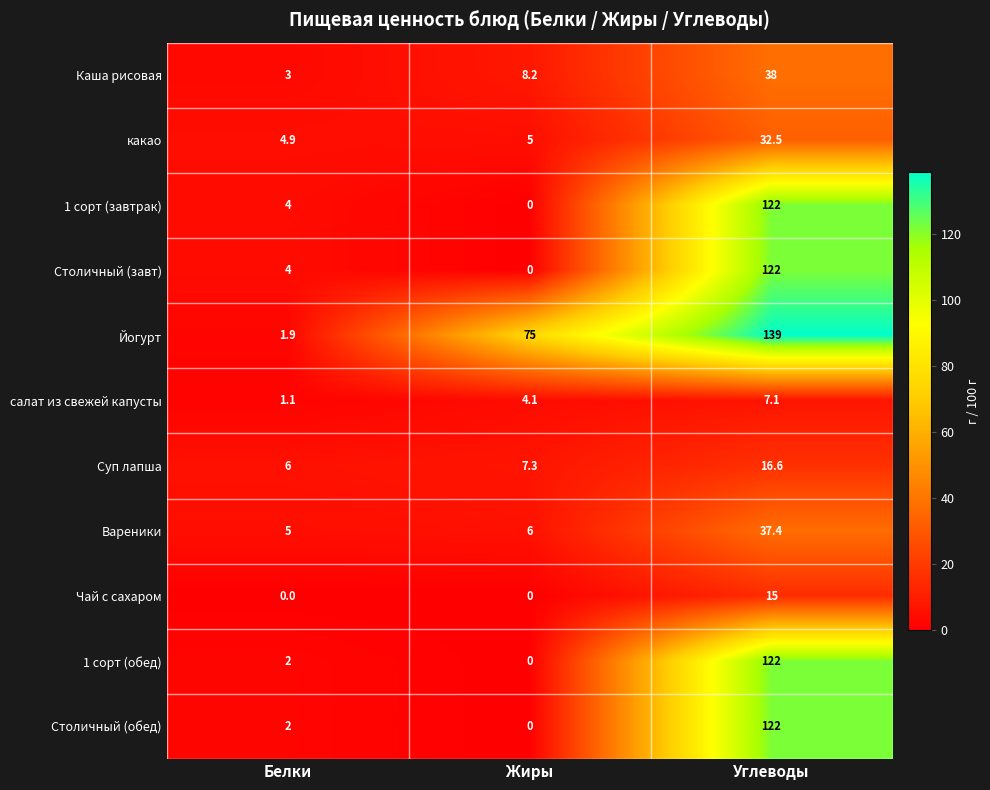

List the labels in order of Столичный (обед) value, largest first.

Углеводы, Белки, Жиры